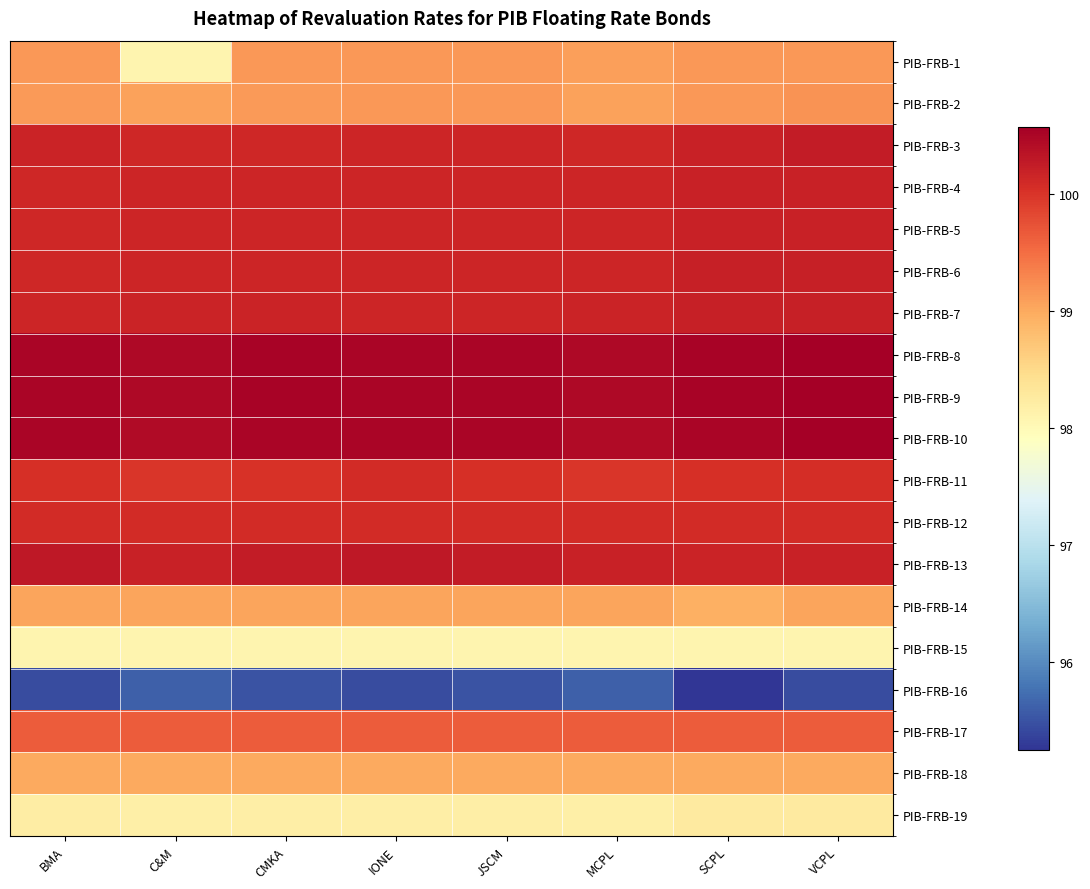

What is the minimum value shown in the chart?

95.2